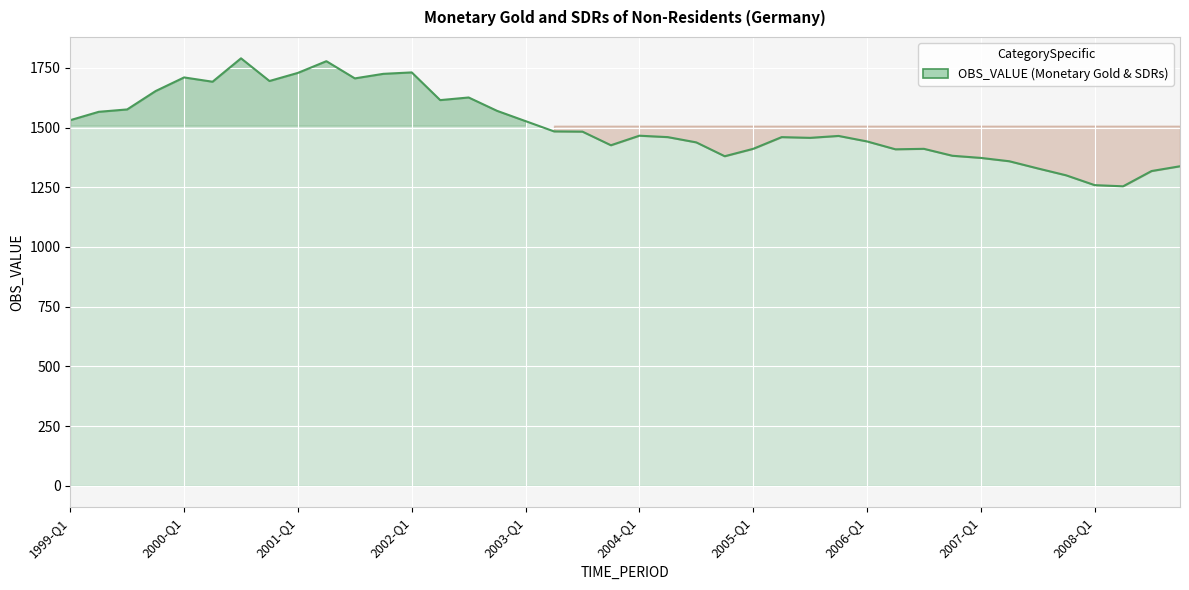

What is the minimum value shown in the chart?

1254